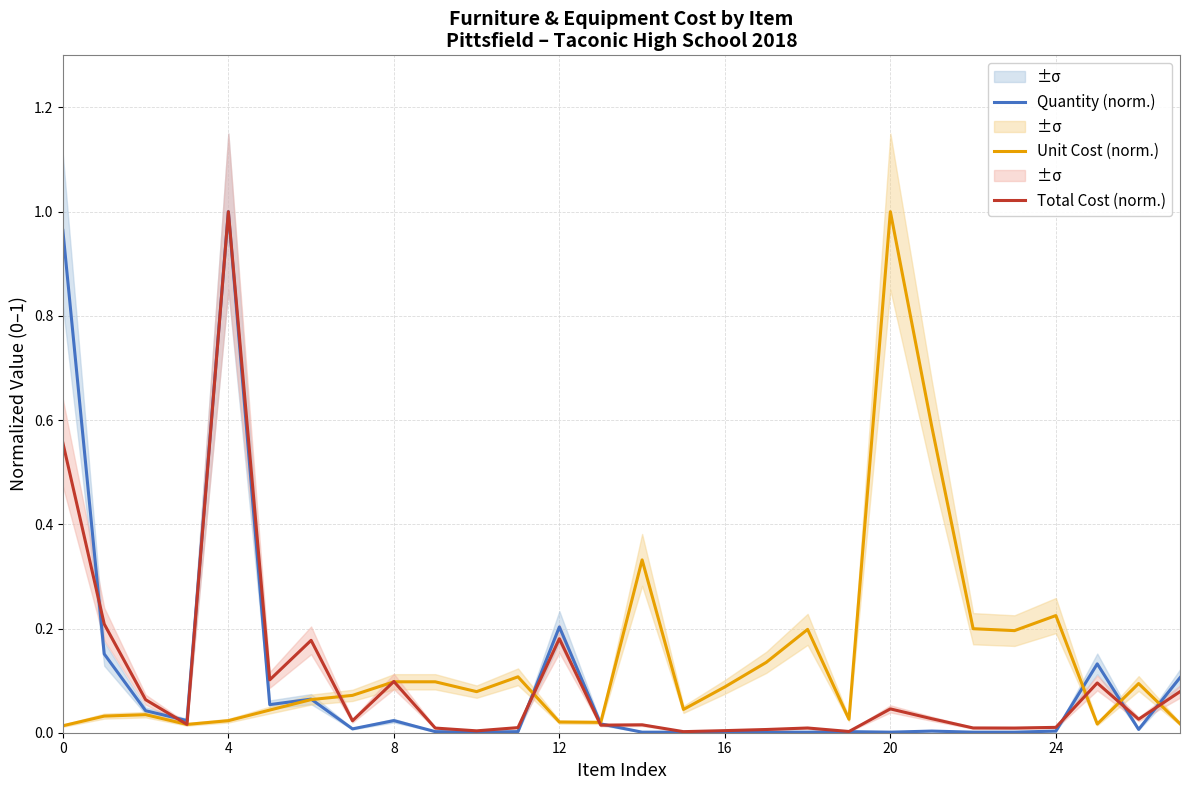

How many interior local peaks does the Total Cost (norm.) series have?

8